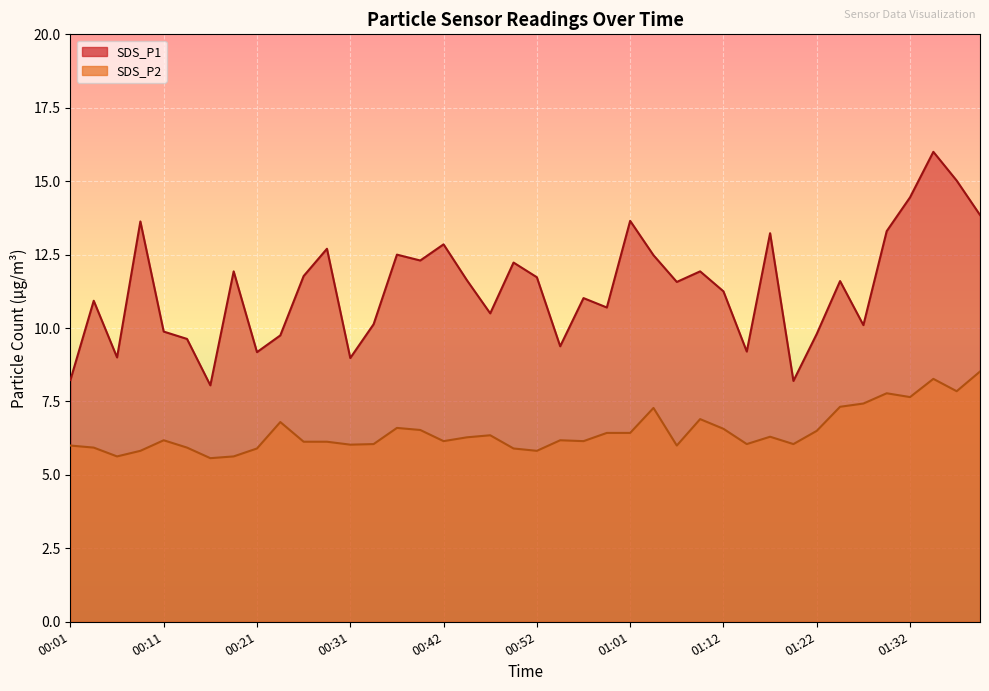

What is the minimum value shown in the chart?

5.6